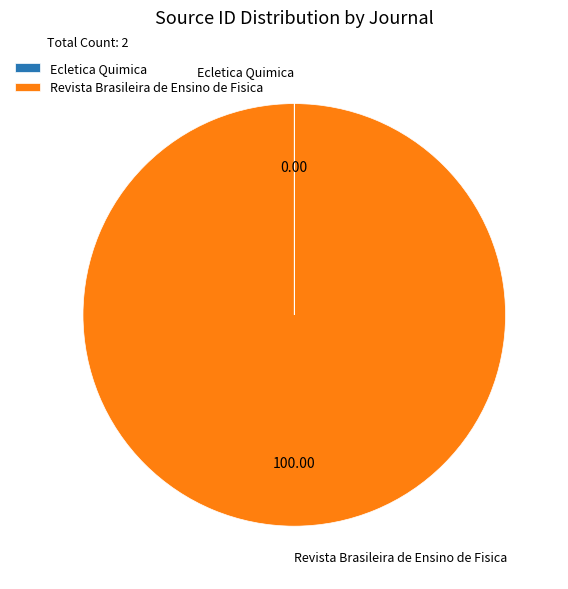

Does any single category account for the majority?

Yes